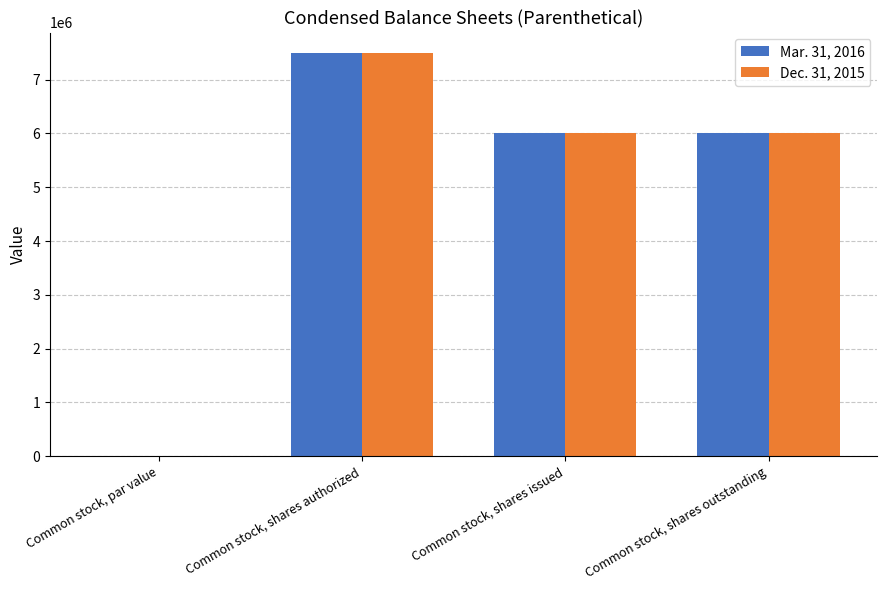

The Dec. 31, 2015 series shows 3830655.3 at Common stock, shares issued. True or false?

False